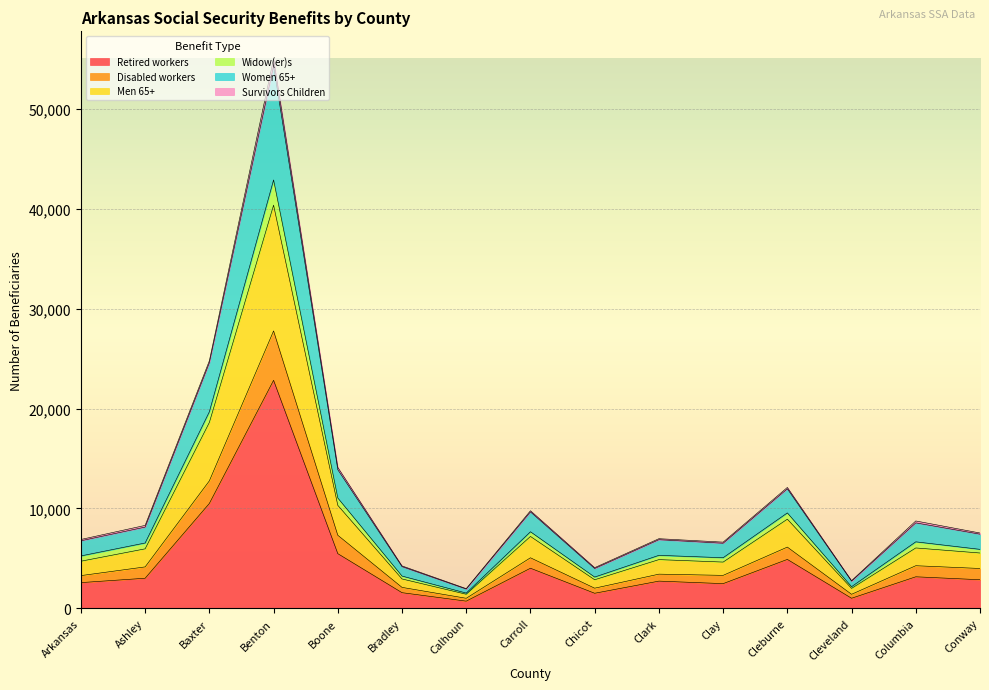

Does the chart display data point markers on the line(s)?

No